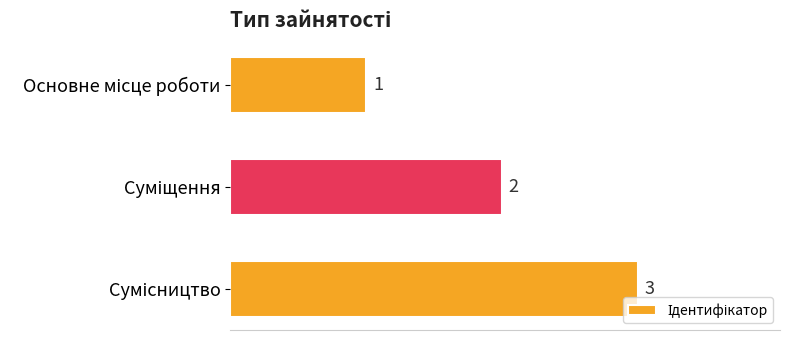

What is the maximum value shown in the chart?

3